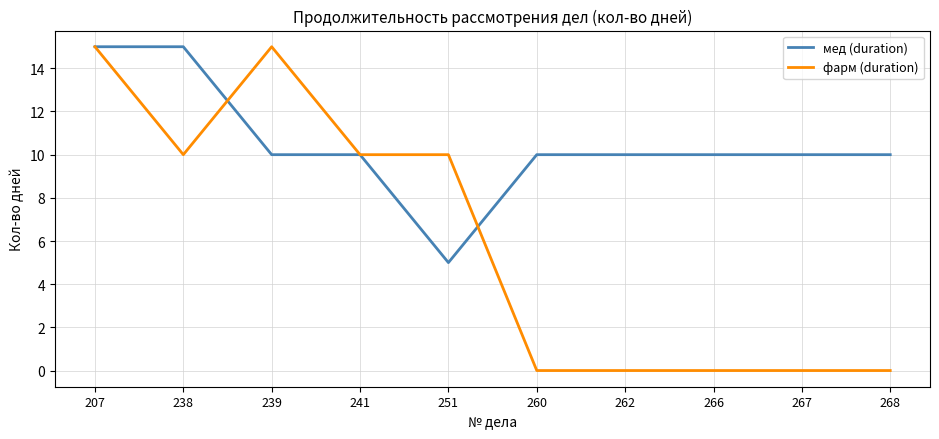

What is the highest value of the фарм (duration) series?

15